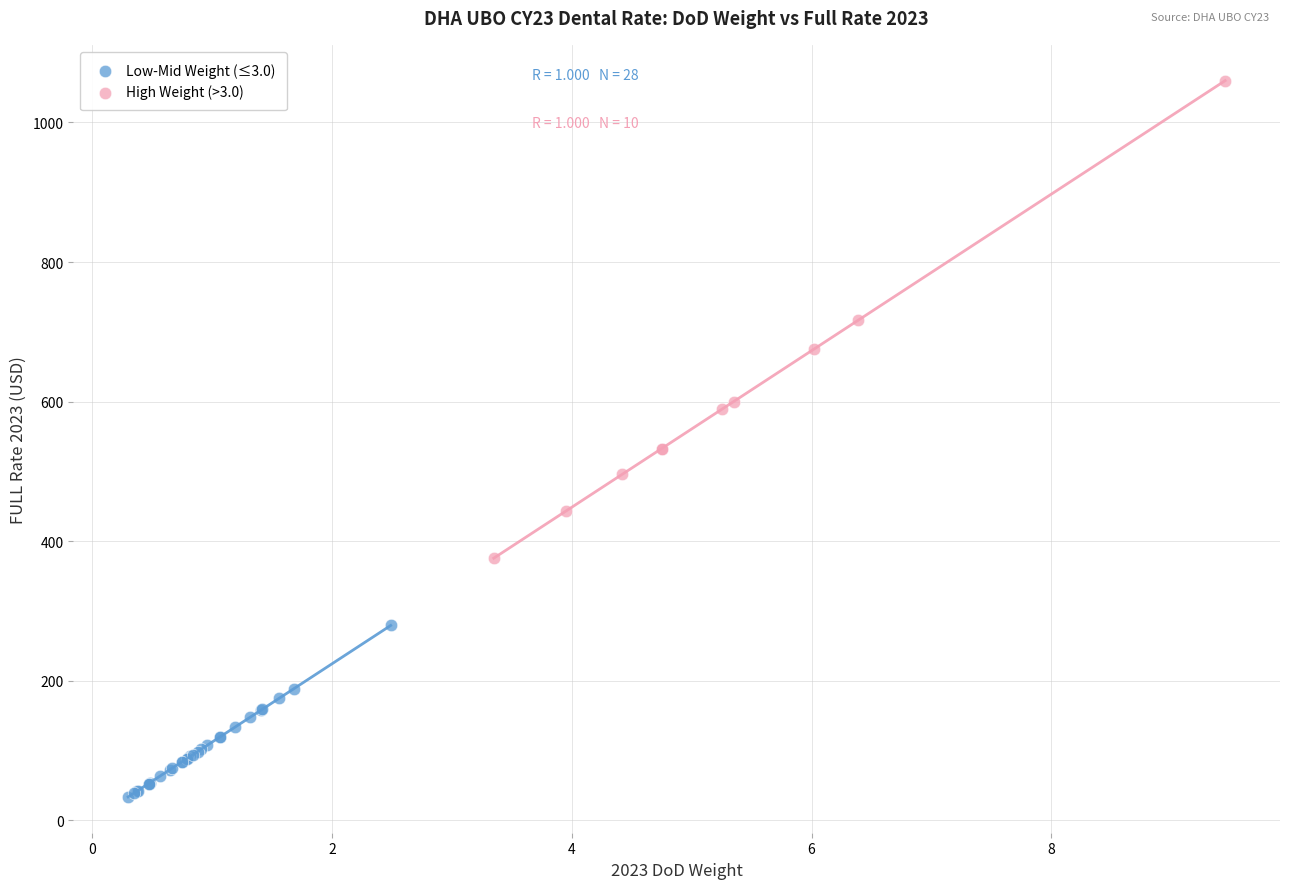

Which series contains the lowest Y value?

Low-Mid Weight (≤3.0)